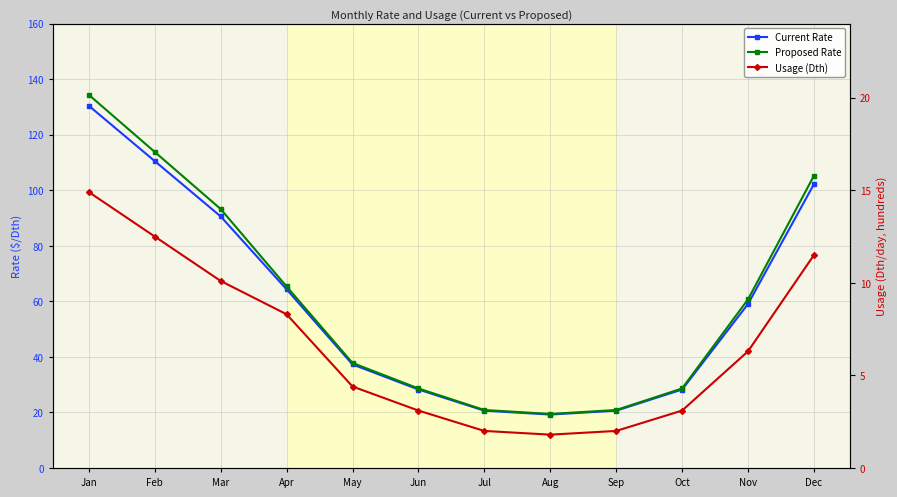

Is it true that Proposed Rate equals 59.3 at Dec?

False